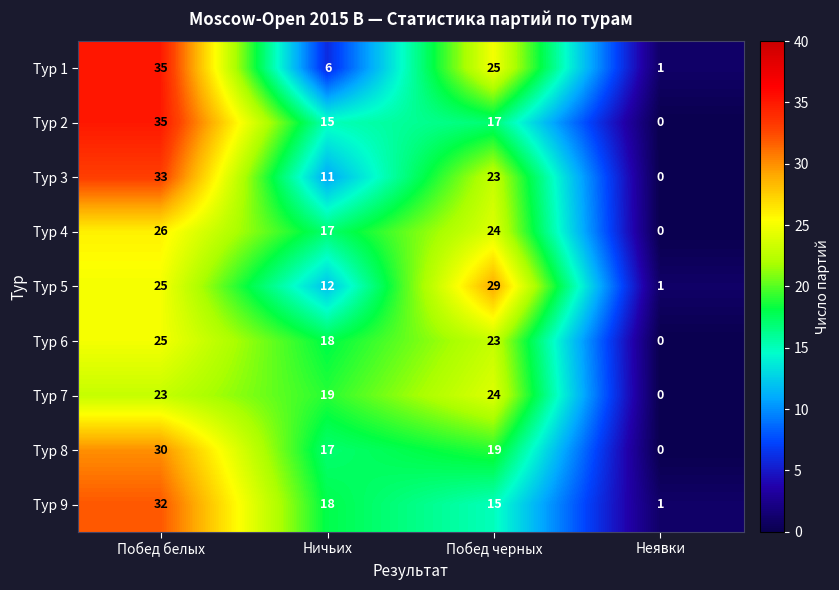

List the labels in order of Тур 8 value, largest first.

Побед белых, Побед черных, Ничьих, Неявки